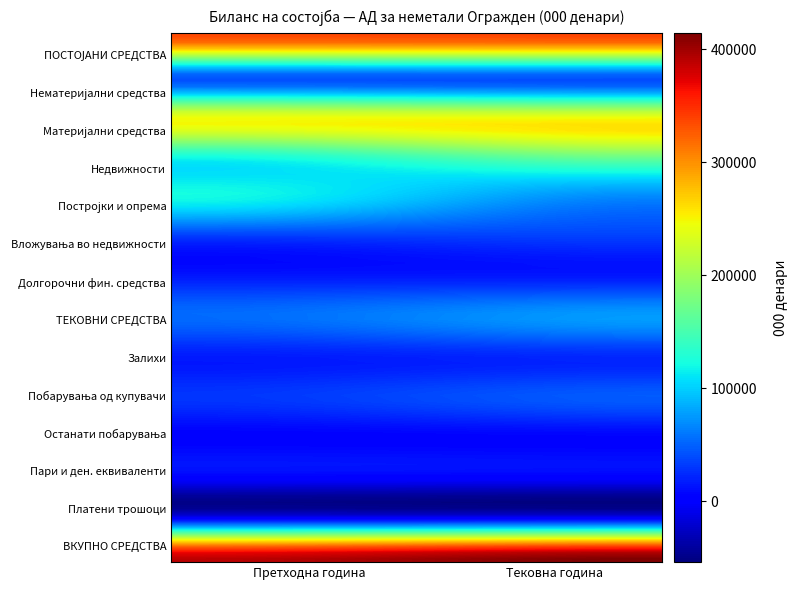

Reading left to right, list all the values displayed in this chart.

ПОСТОЈАНИ СРЕДСТВА: 0=335089	1=336925
Нематеријални средства: 0=44935	1=44465
Материјални средства: 0=243262	1=241370
Недвижности: 0=121544	1=173729
Постројки и опрема: 0=121718	1=67641
Вложувања во недвижности: 0=30021	1=34219
Долгорочни фин. средства: 0=16871	1=16871
ТЕКОВНИ СРЕДСТВА: 0=54349	1=77330
Залихи: 0=16221	1=22199
Побарувања од купувачи: 0=29460	1=47274
Останати побарувања: 0=4134	1=4948
Пари и ден. еквиваленти: 0=2644	1=1002
Платени трошоци: 0=1890	1=1907
ВКУПНО СРЕДСТВА: 0=389438	1=414255